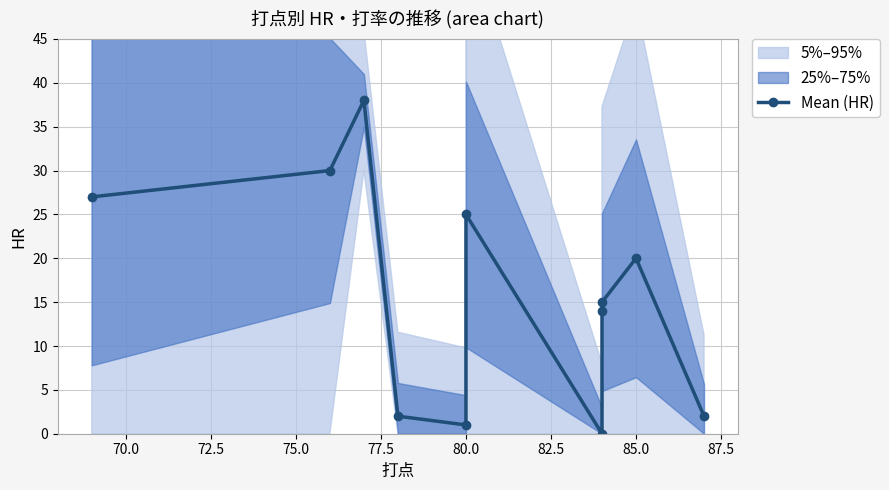

Count the number of values greater than 15.

5